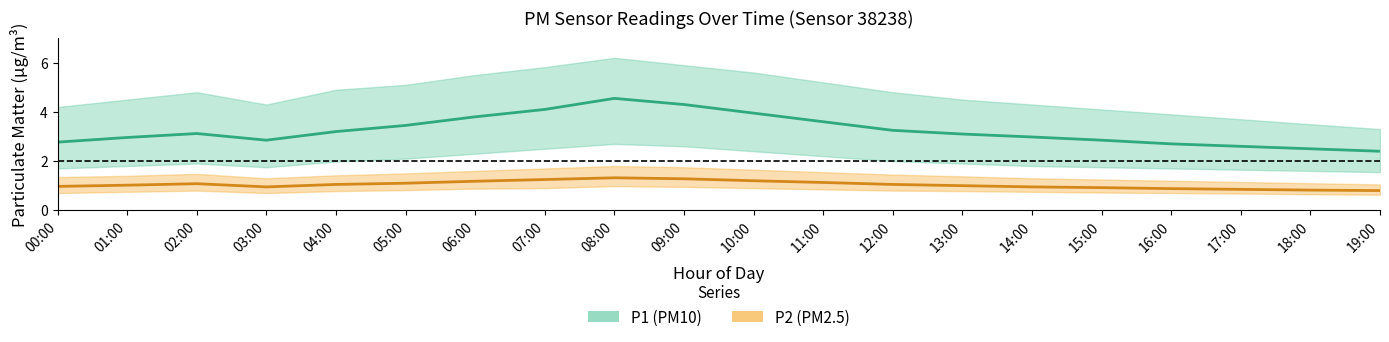

At which category does P1_mean reach its first local valley?

03:00